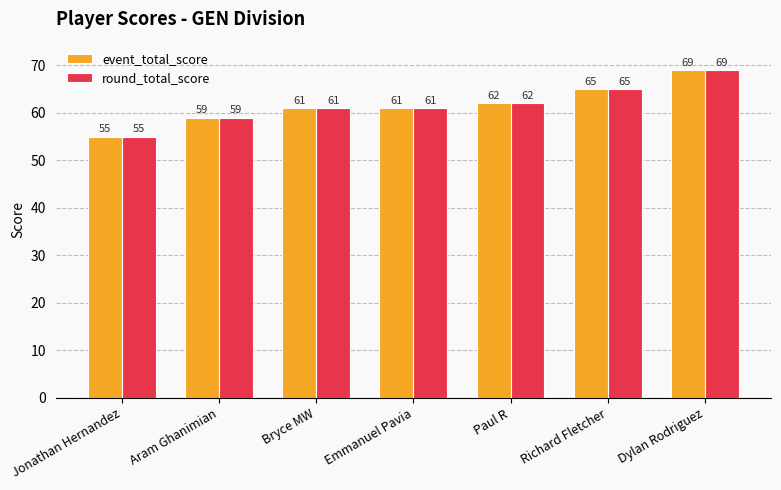

At which label is event_total_score closest to 62?

Paul R